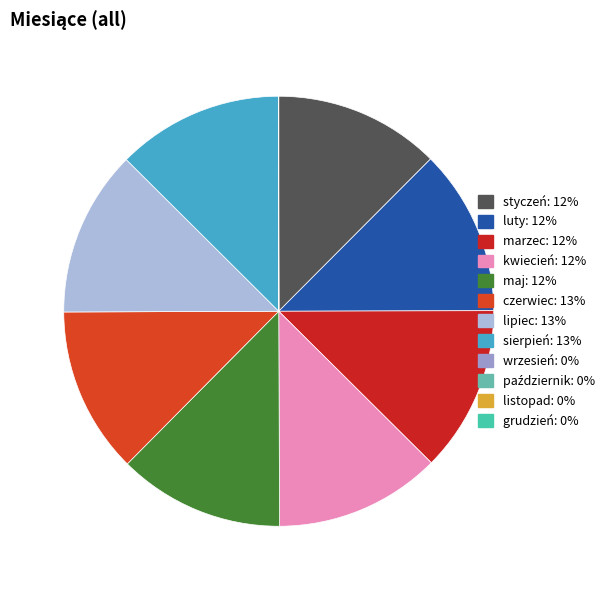

Combined, do lipiec and czerwiec account for over 50%?

No